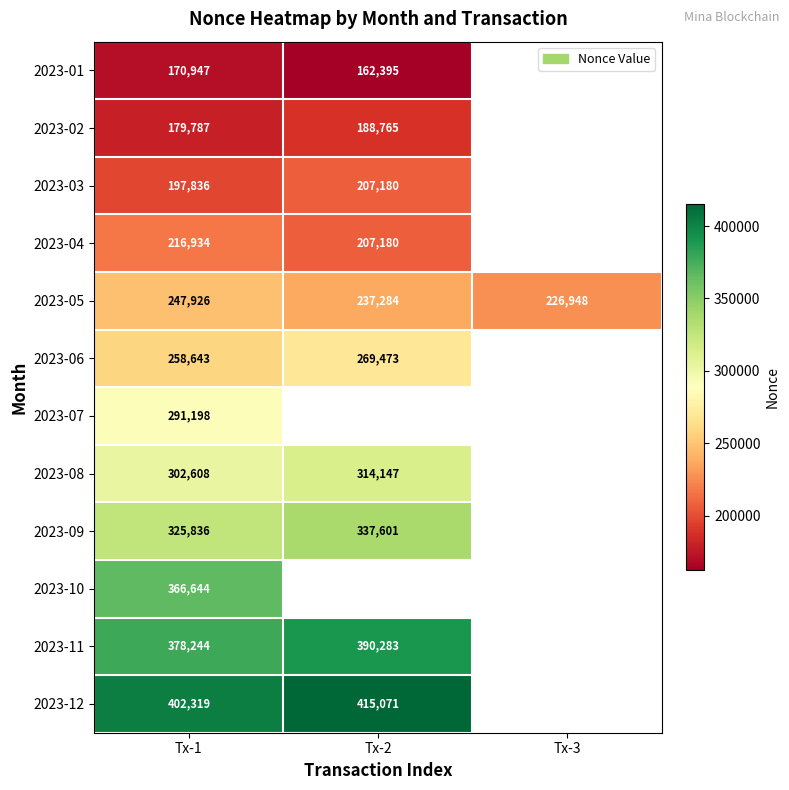

The 2023-09 series shows 200283 at Tx-1. True or false?

False